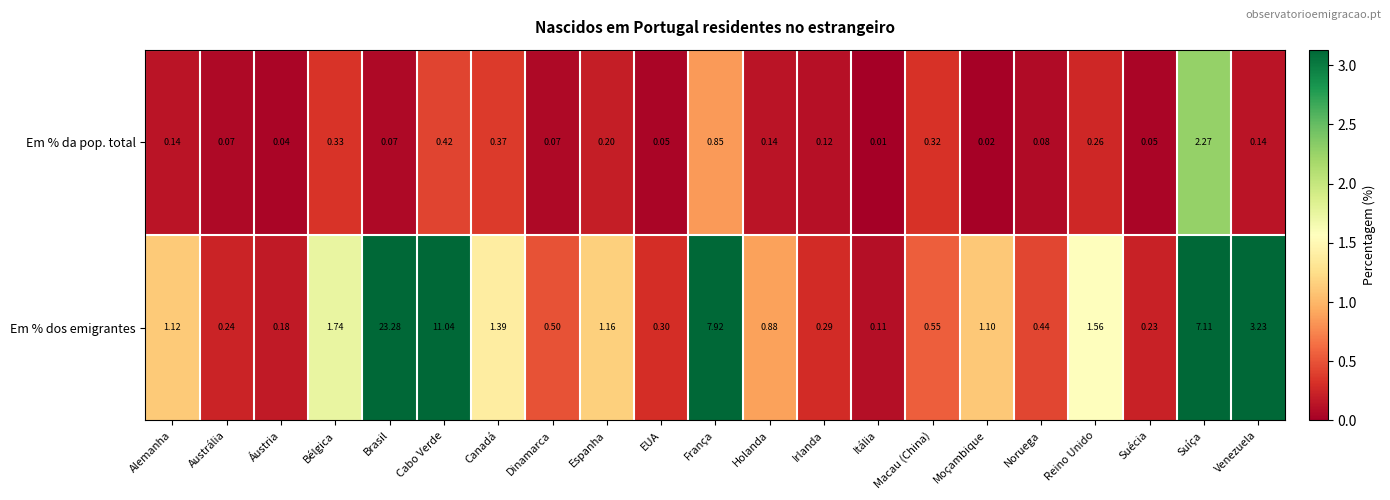

At which category is the sum across all series the highest?

Brasil